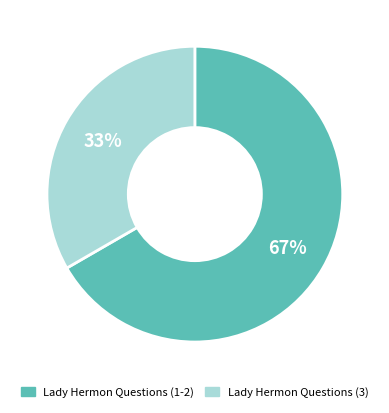

True or false: Lady Hermon Questions (3) accounts for 33% of the total.

True